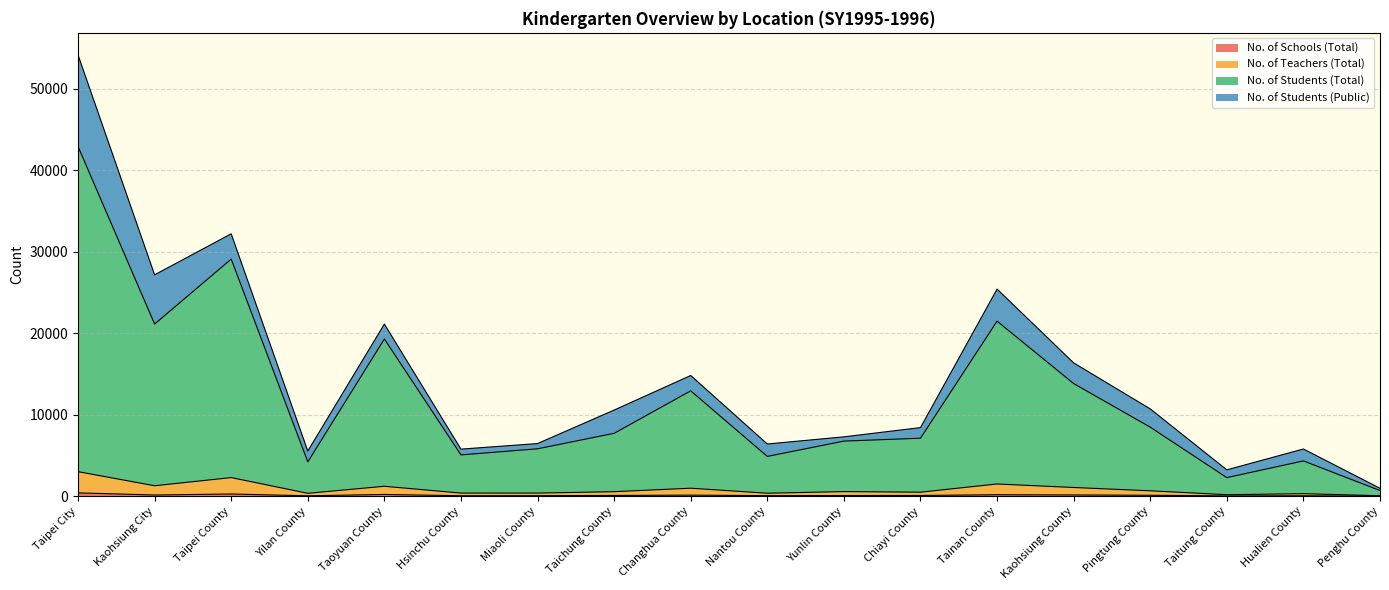

In No. of Schools (Total), how many points are lower than both neighbors (excluding endpoints)?

5